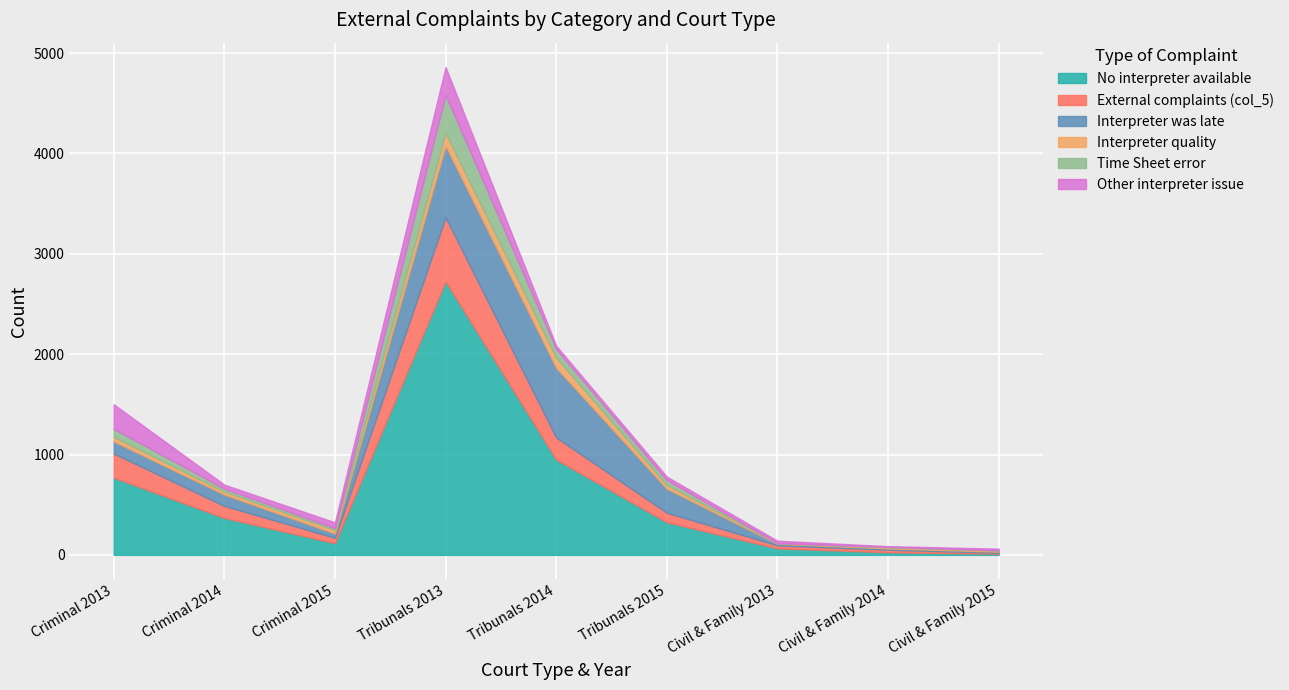

What are all the series names shown in the legend?

No interpreter available, External complaints (col_5), Interpreter was late, Interpreter quality, Time Sheet error, Other interpreter issue